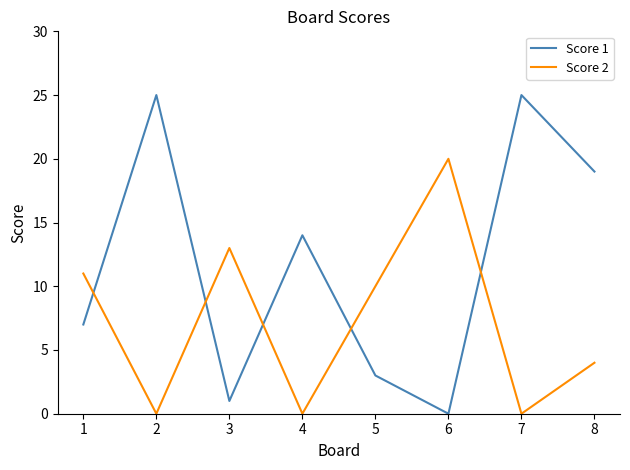

Where is Score 1 nearest to the value 12?

4